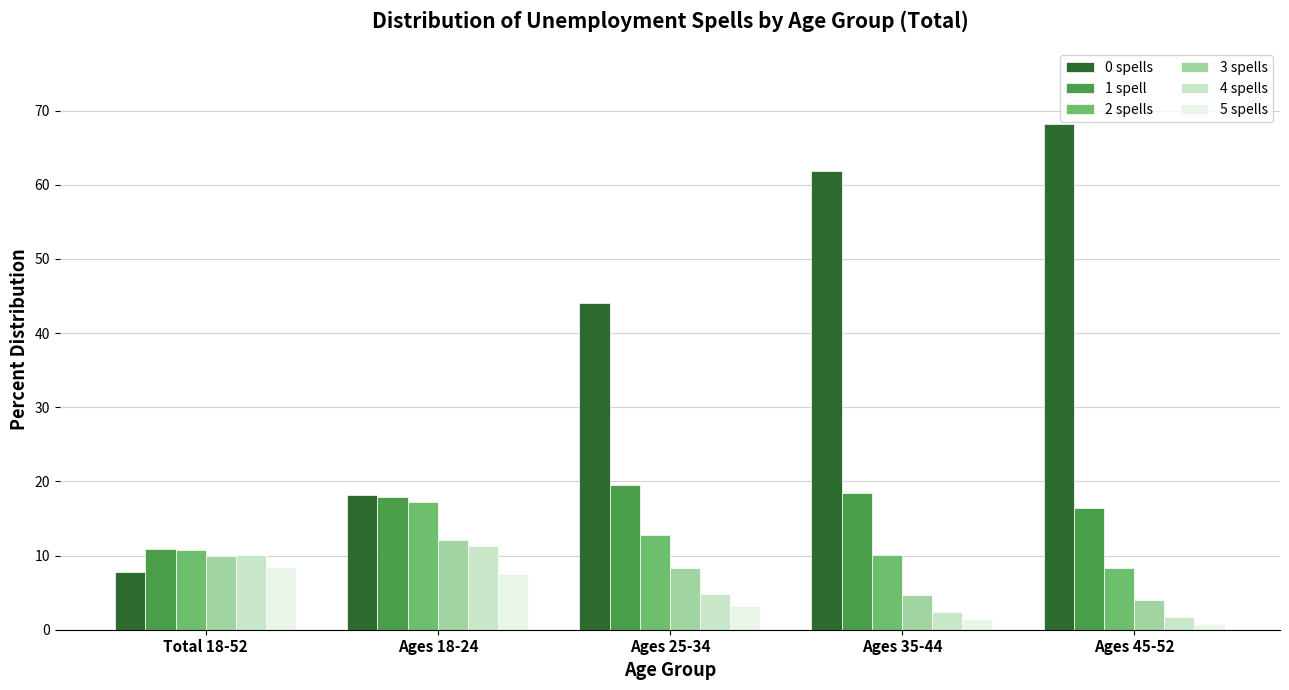

The 2 spells series shows 23.5 at Ages 18-24. True or false?

False